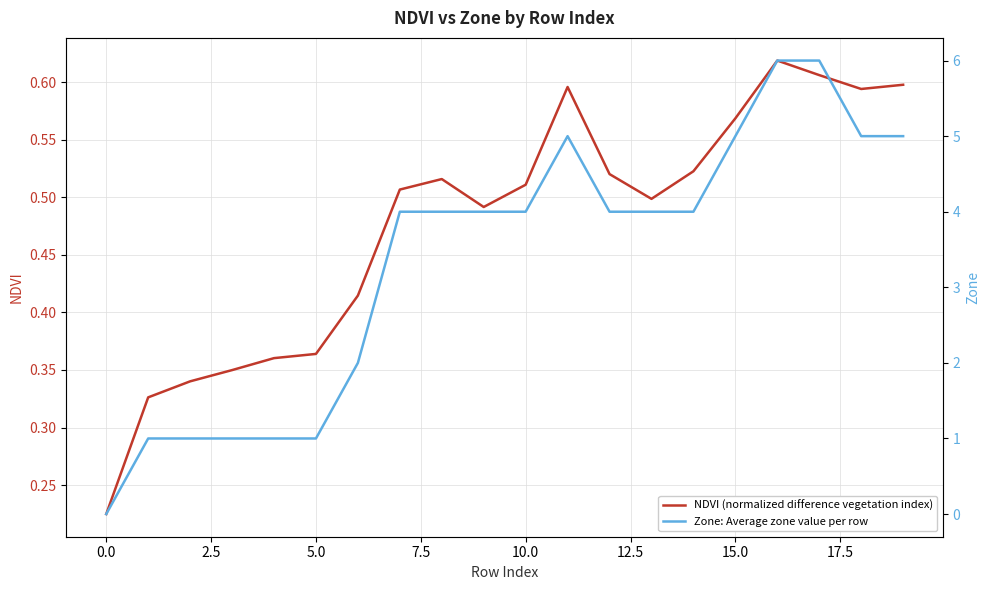

What is the lowest value of the NDVI (normalized difference vegetation index) series?

0.2